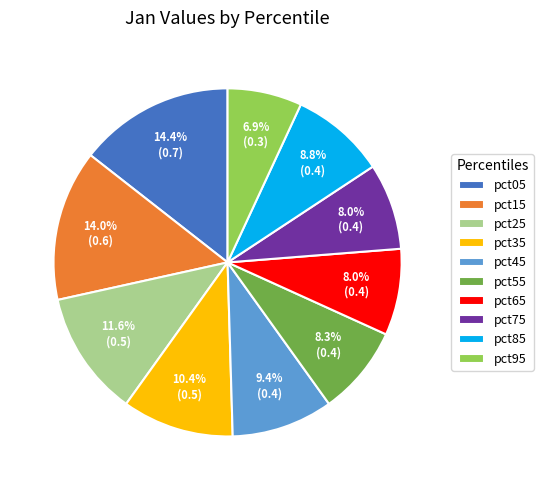

Count the number of slices in the pie.

10